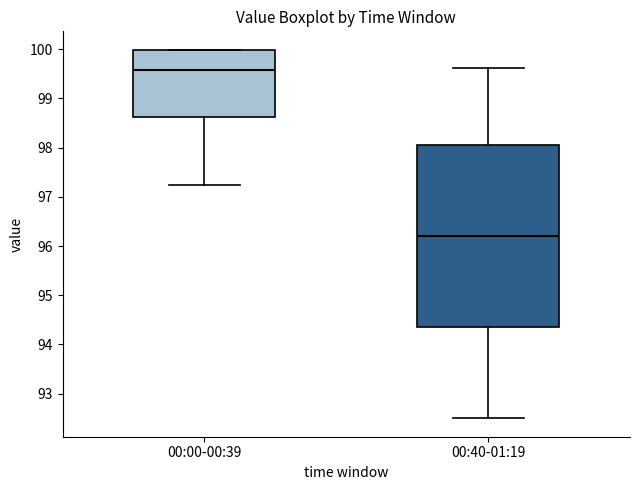

Reading left to right, read every box against the y-axis: the position of its median line, the range the box covers, and the ends of its whiskers. The values are not printed on the chart, so give them approximately, as read against the axis.

00:00-00:39: median 99.6, box 98.6 to 100.0, whiskers 97.3 to 100.0
00:40-01:19: median 96.2, box 94.4 to 98.1, whiskers 92.5 to 99.6